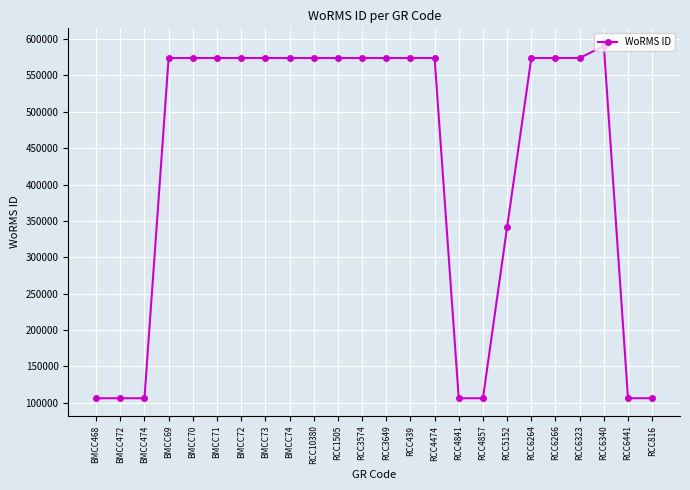

What position from the right is RCC6441?

2